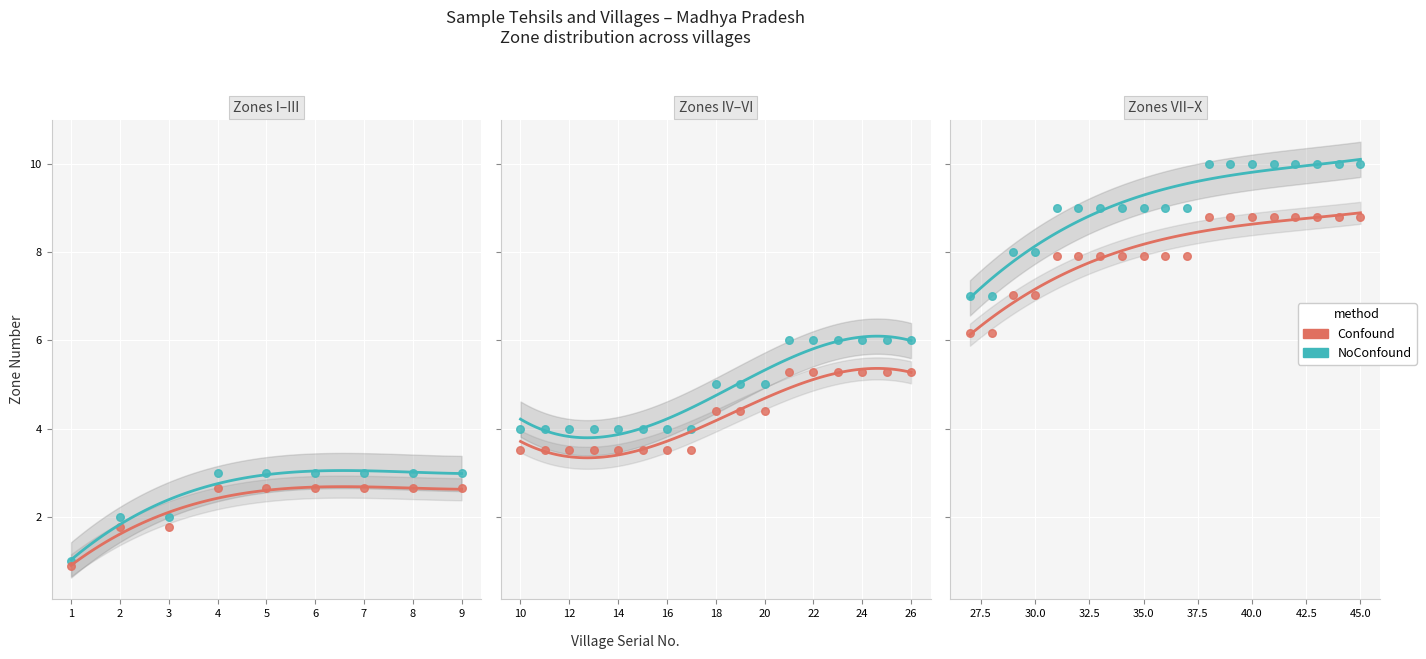

At how many categories does at least one series exceed 8?

15